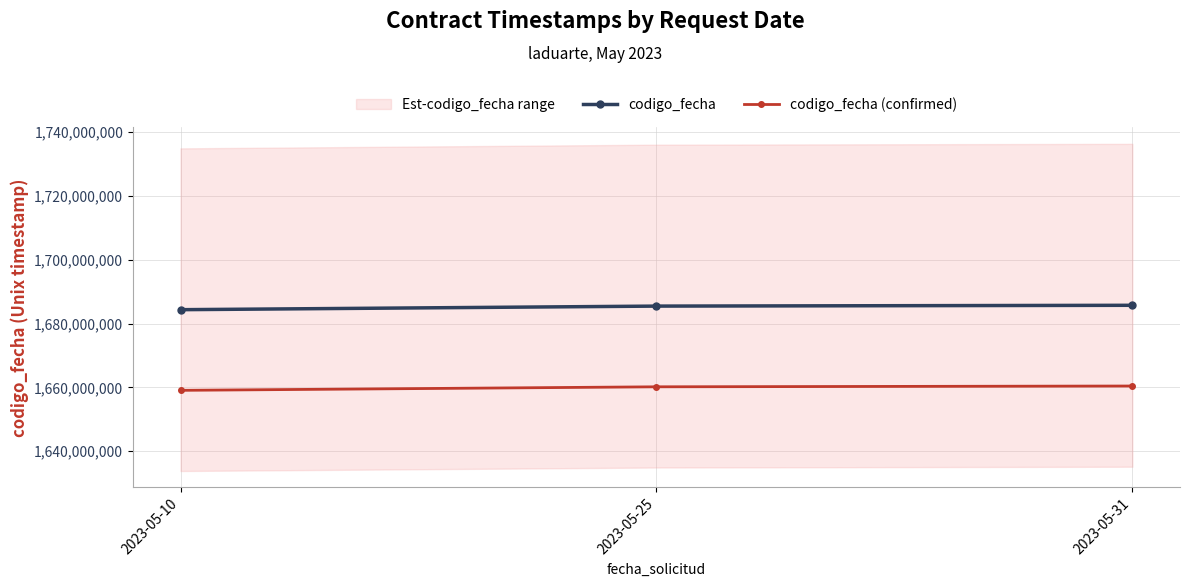

How many lines are shown in the chart?

2